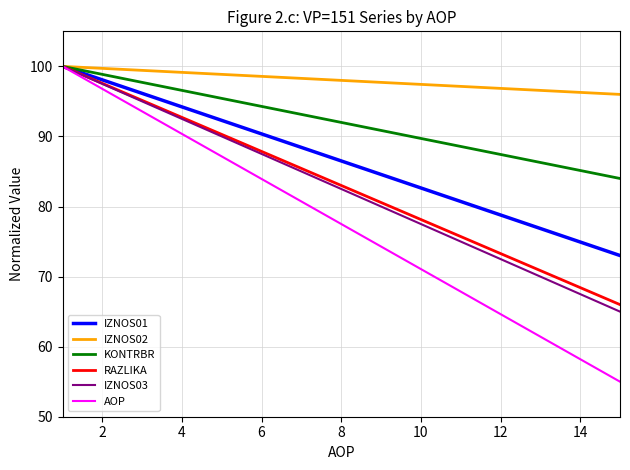

Which series has the largest total across all categories?

IZNOS02